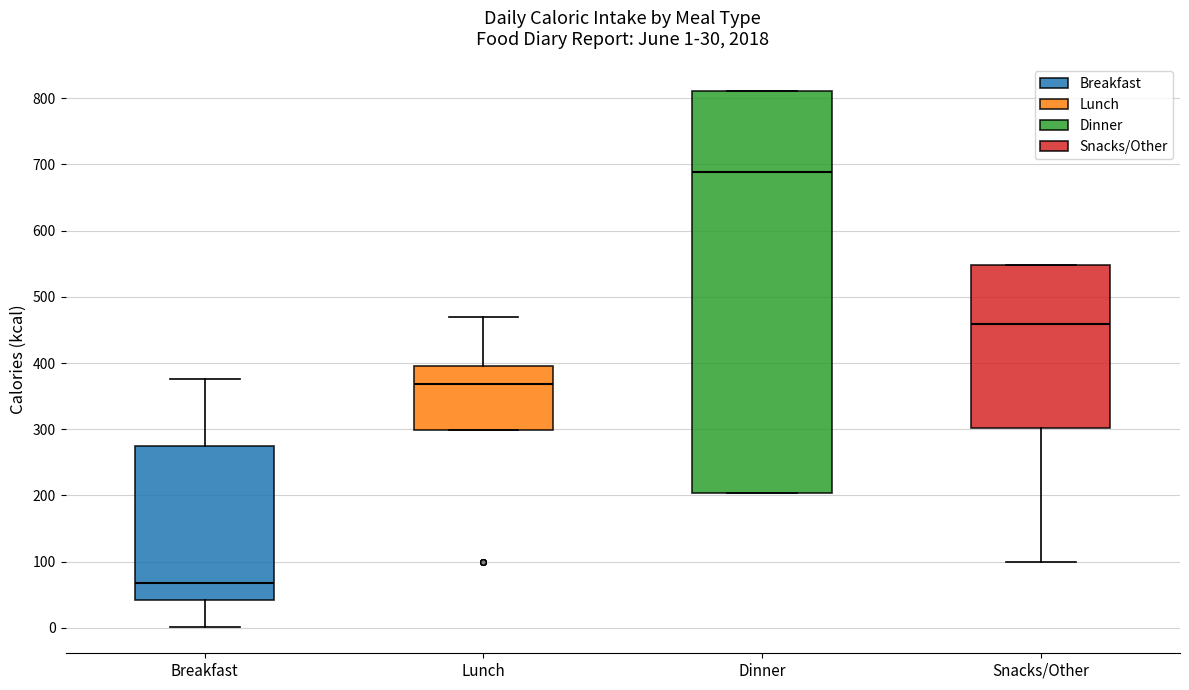

Which box's median line is the lowest?

Breakfast